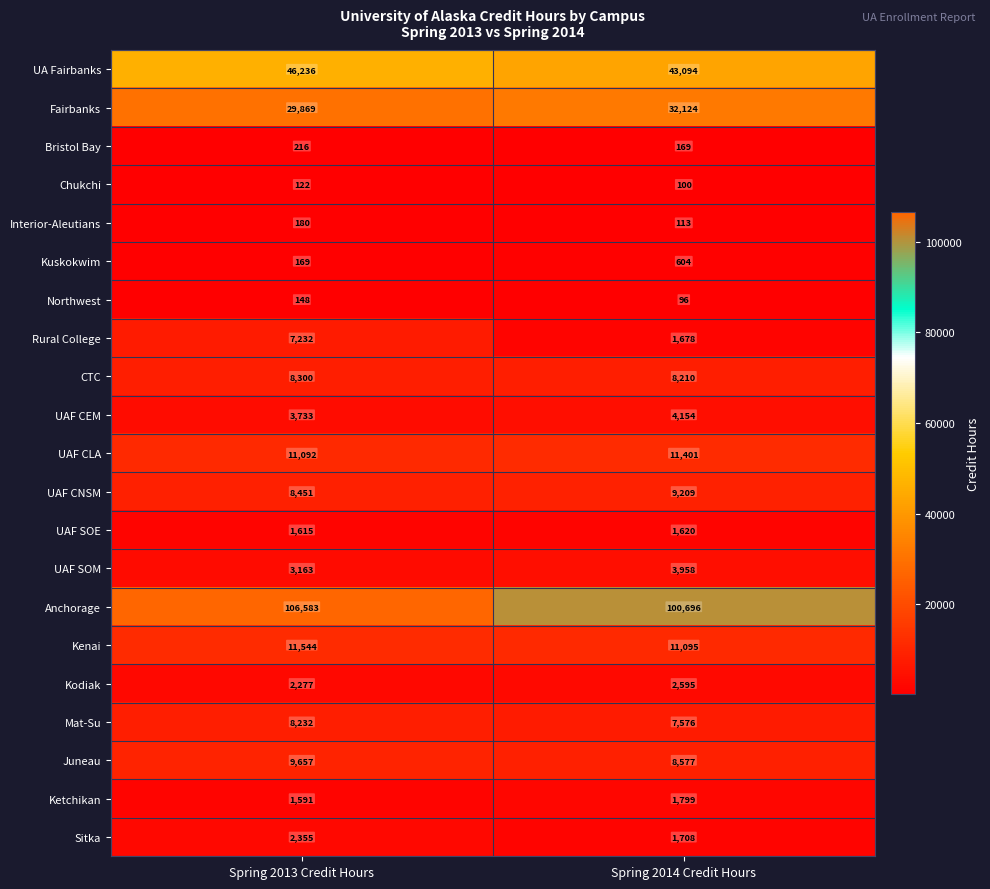

What is the maximum value for Kodiak?

2595